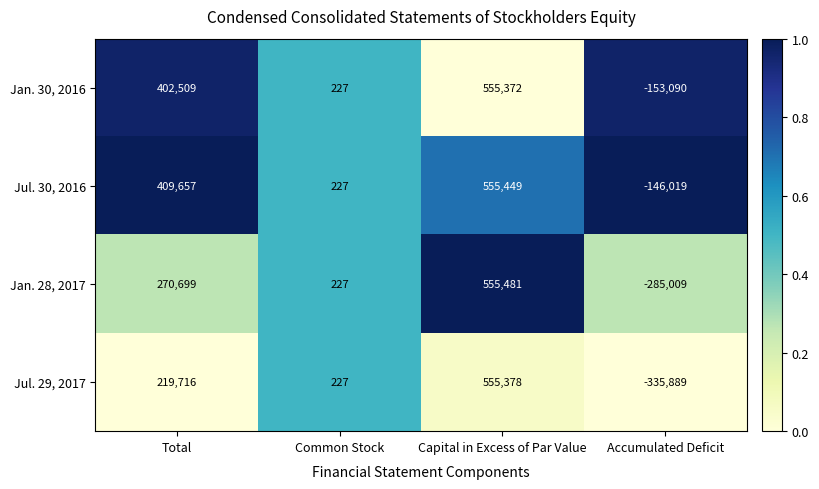

How many categories are shown in the chart?

4